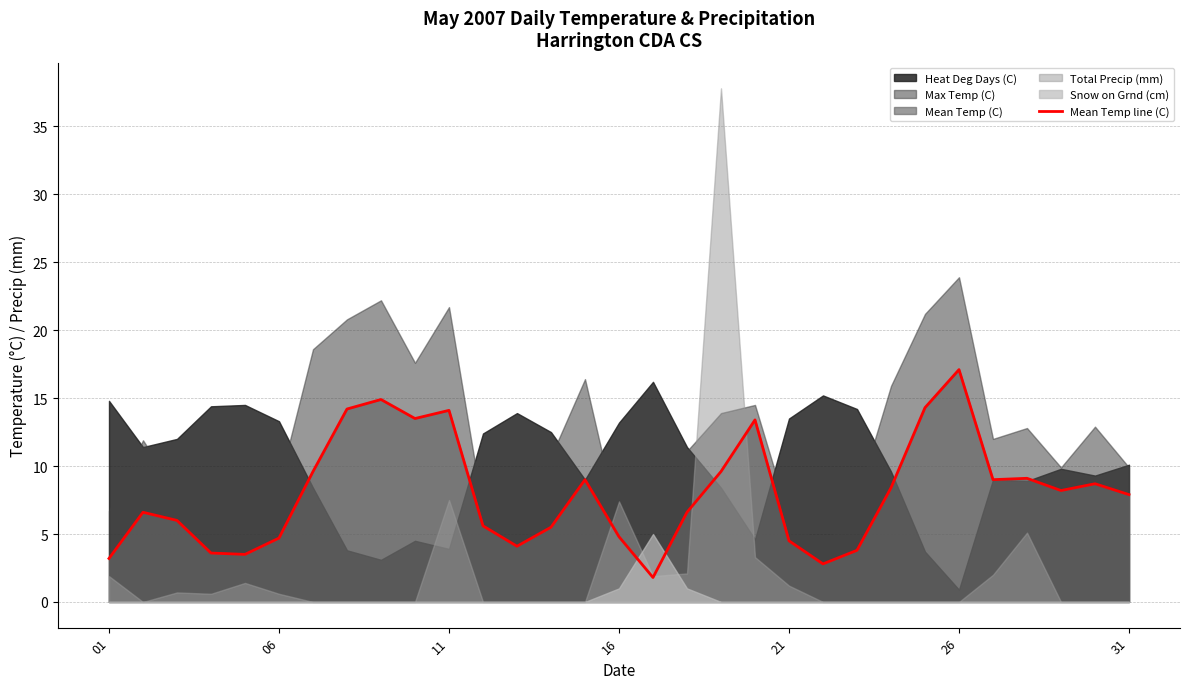

What is the lowest value of the Mean Temp line (C) series?

1.8